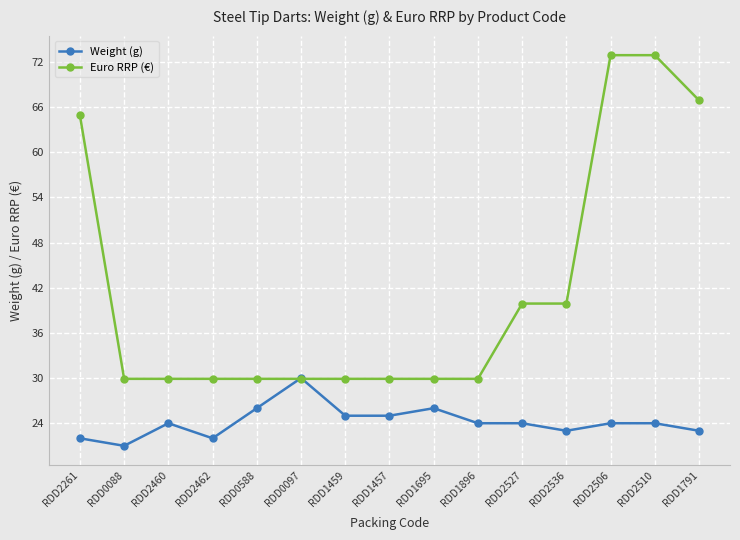

What is the label of the 11th point from the left?

RDD2527